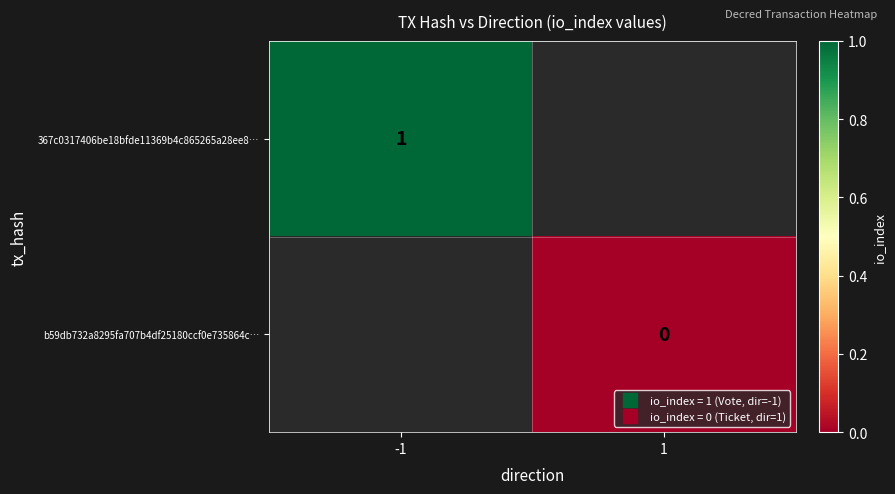

Which label corresponds to the largest value in the chart?

-1